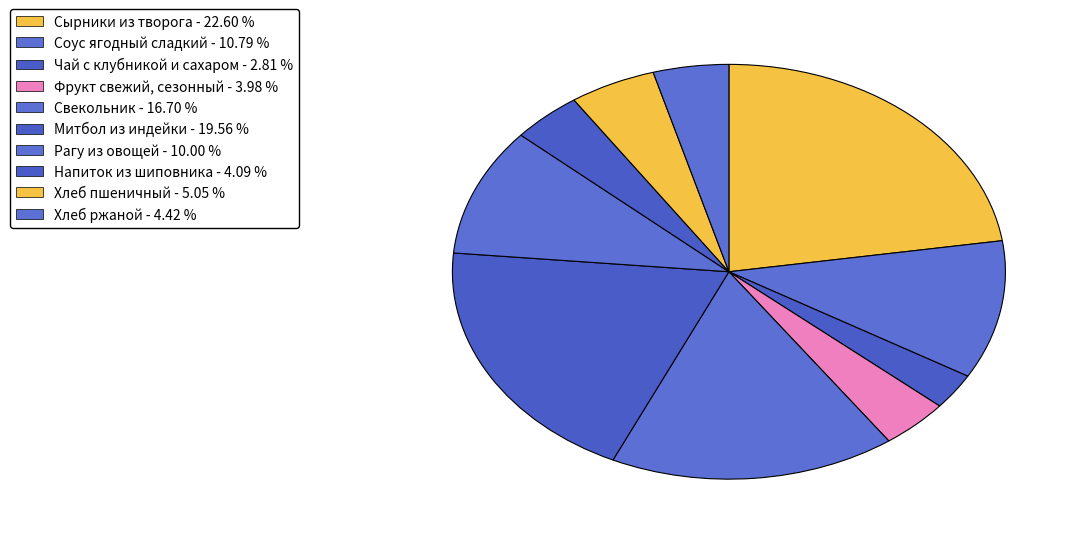

Rank the categories by value from lowest to highest.

Чай с клубникой и сахаром, Фрукт свежий, сезонный, Напиток из шиповника, Хлеб ржаной, Хлеб пшеничный, Рагу из овощей, Соус ягодный сладкий, Свекольник, Митбол из индейки, Сырники из творога